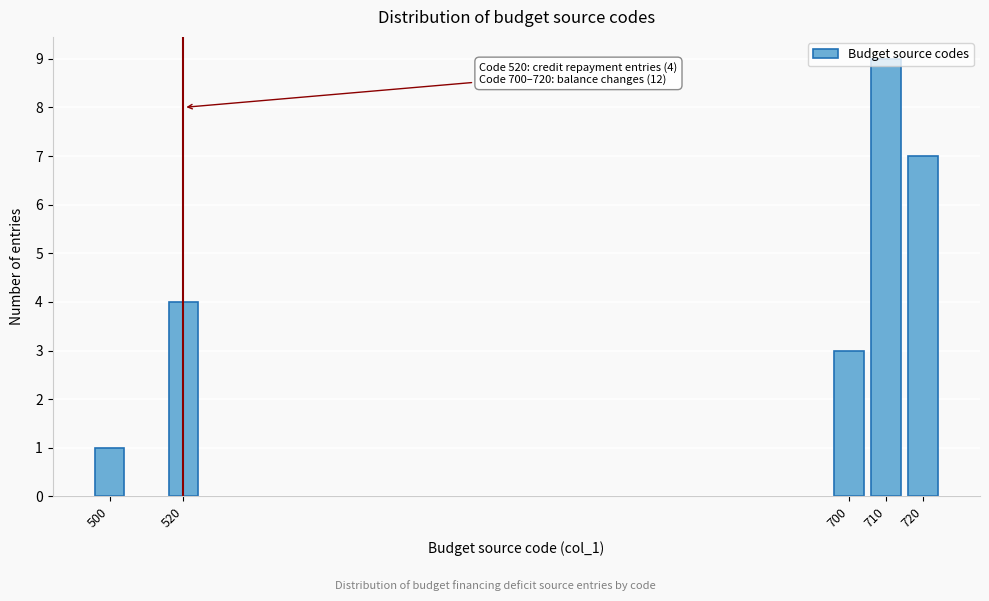

What is the difference between the maximum and second lowest values?

6